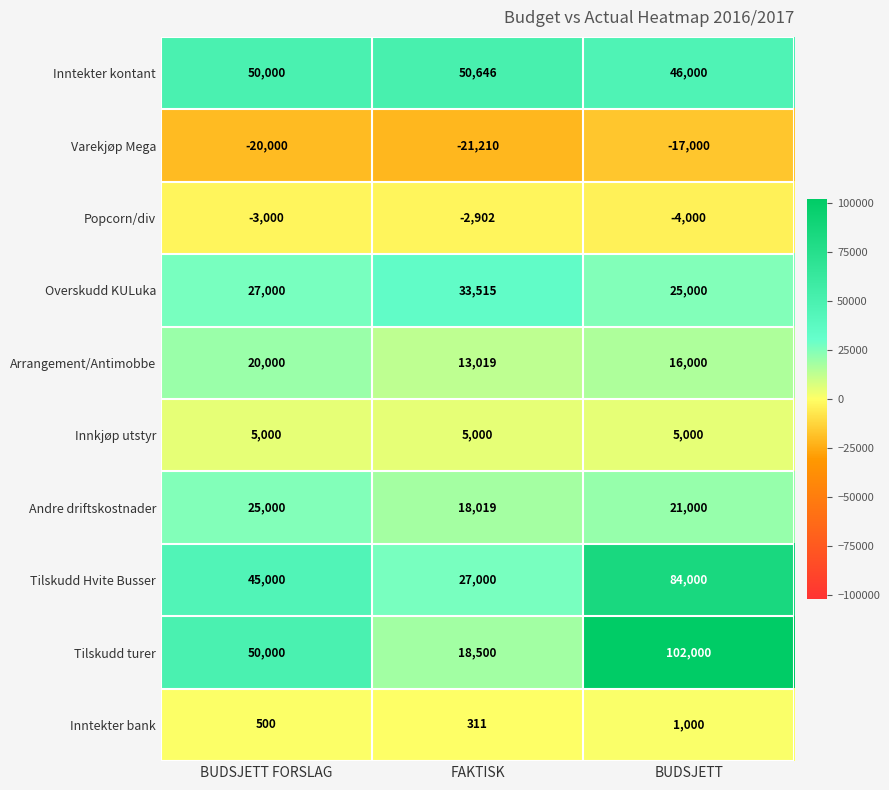

How many data points does each series have?

3